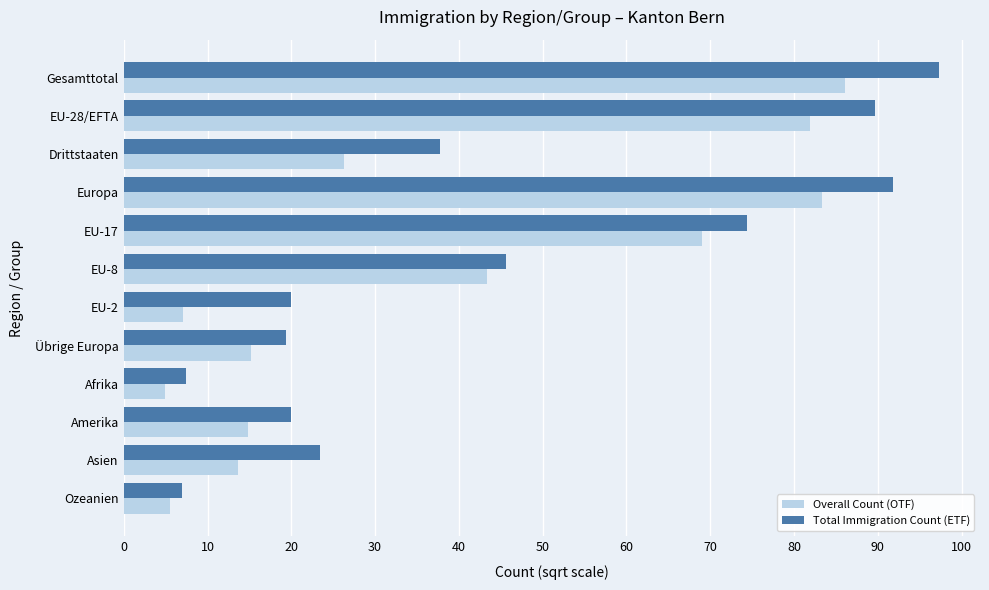

What is the greatest value displayed?

97.3